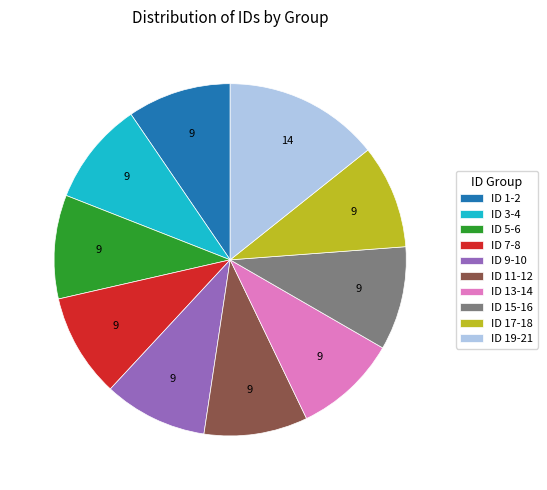

Is there a majority slice in this chart?

No